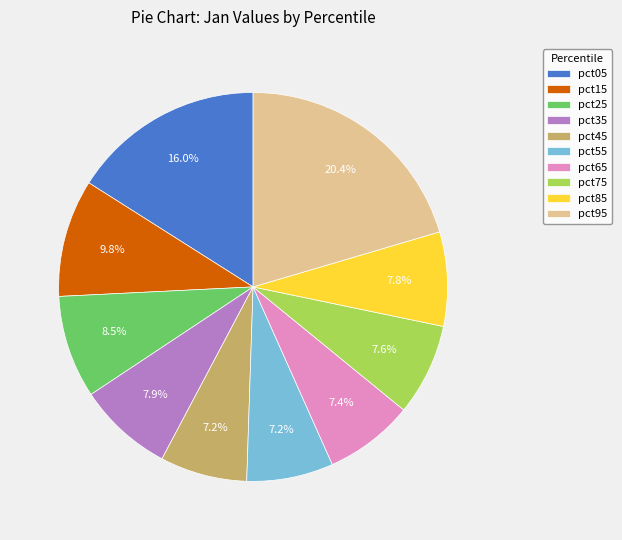

What percentage is the pct45 slice, to the nearest percent?

7%